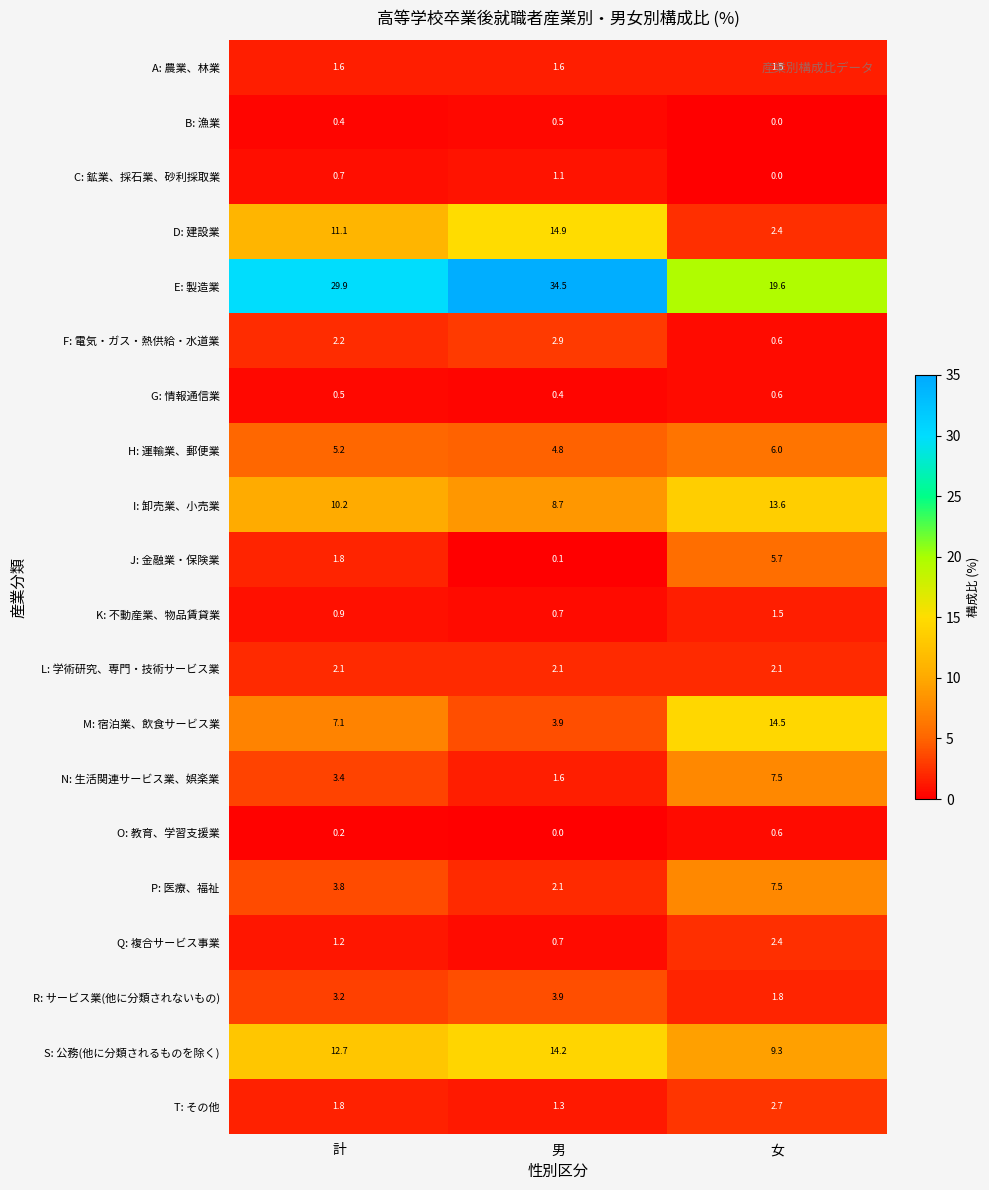

Which series has the largest total across all categories?

E: 製造業